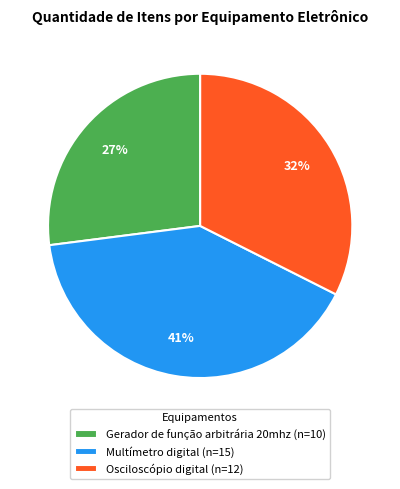

Does any single category account for the majority?

No